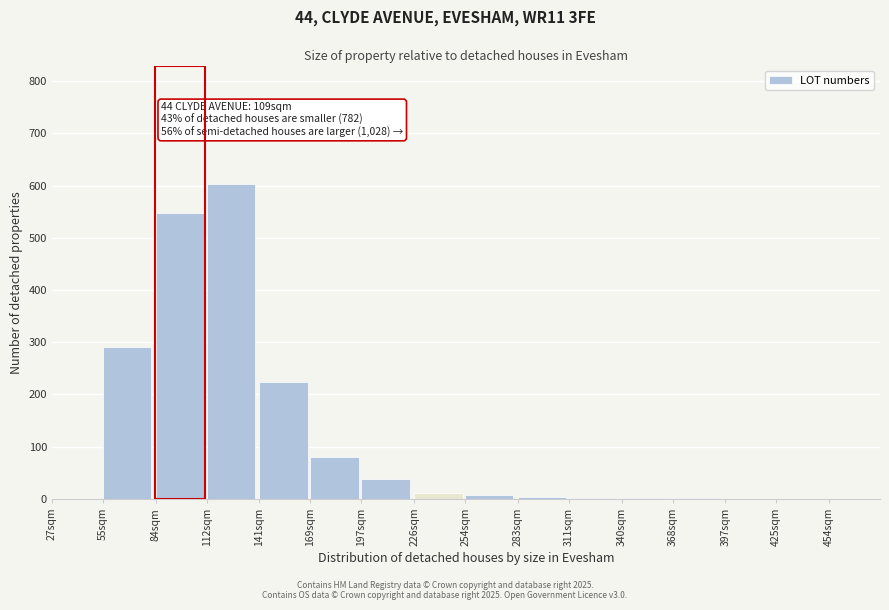

Where is the data nearest to the value 302?

55sqm